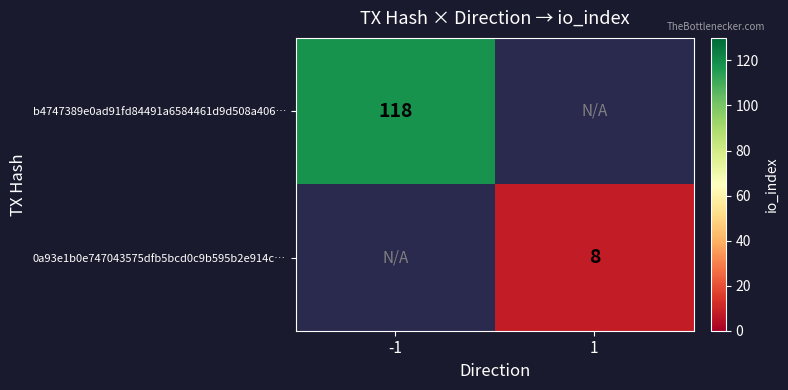

Which label corresponds to the smallest value in the chart?

1